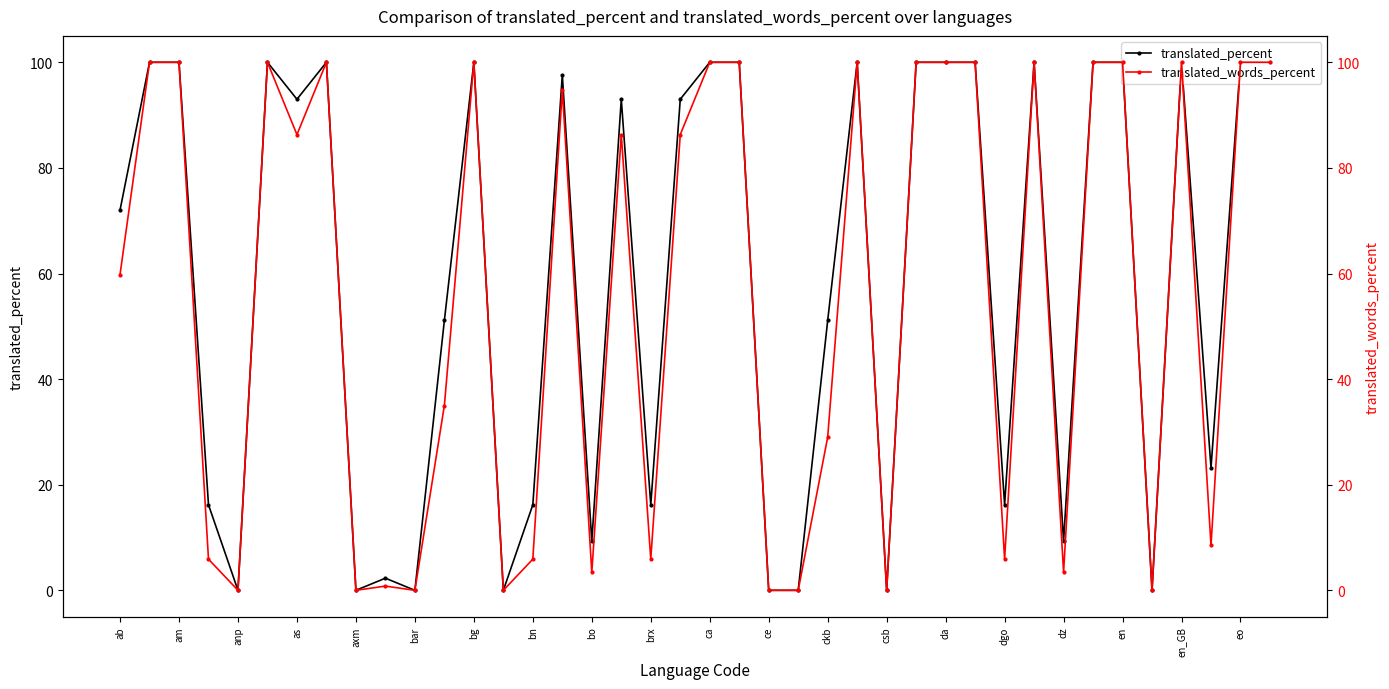

In translated_words_percent, how many points are lower than both neighbors (excluding endpoints)?

12